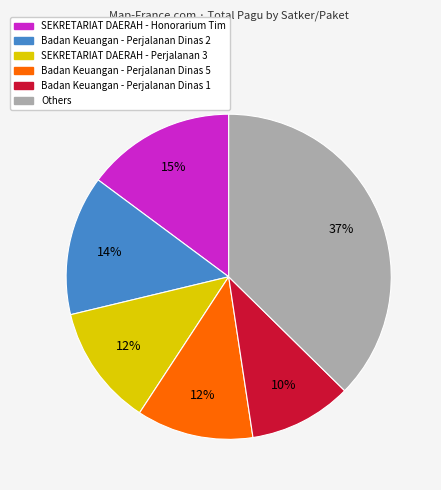

Does Others represent more than half of the total?

No